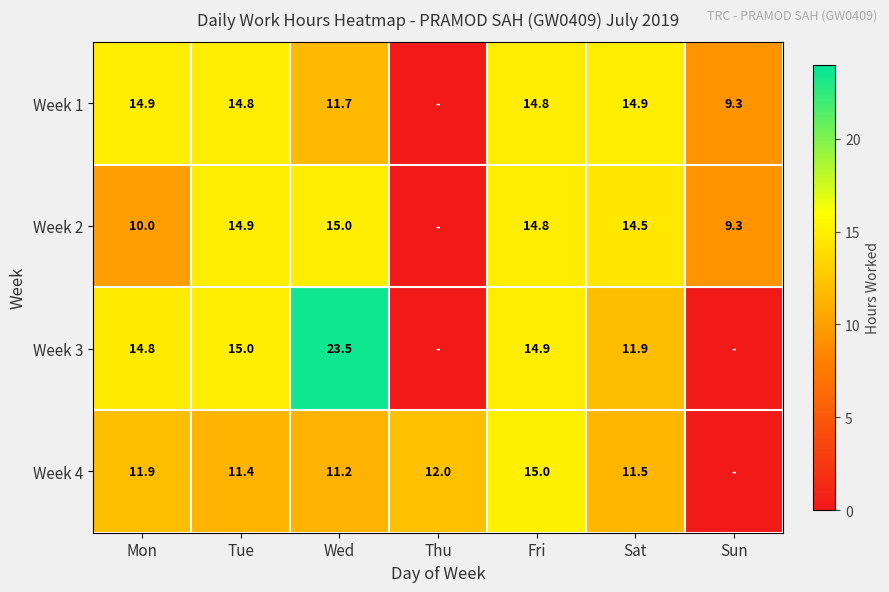

What is the difference between the Week 1 values at Wed and Fri?

3.1